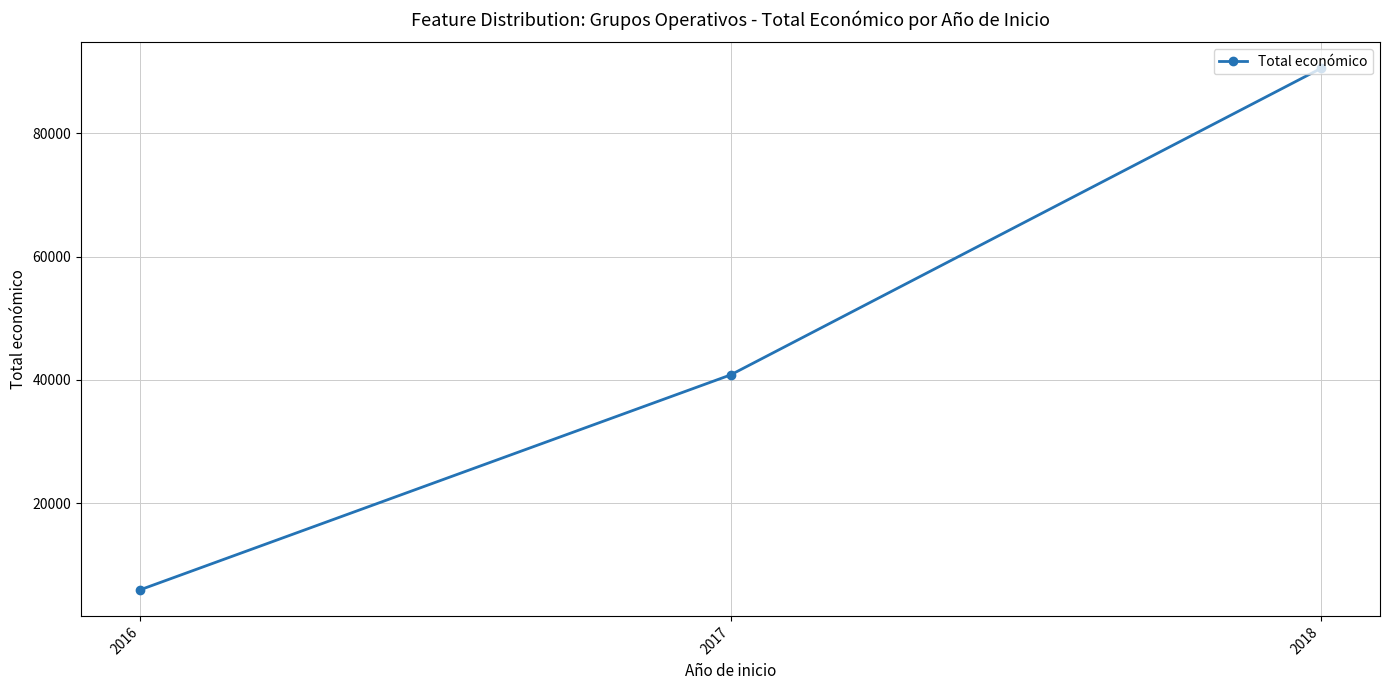

What is the change in value from 2016 to 2018?

+84474